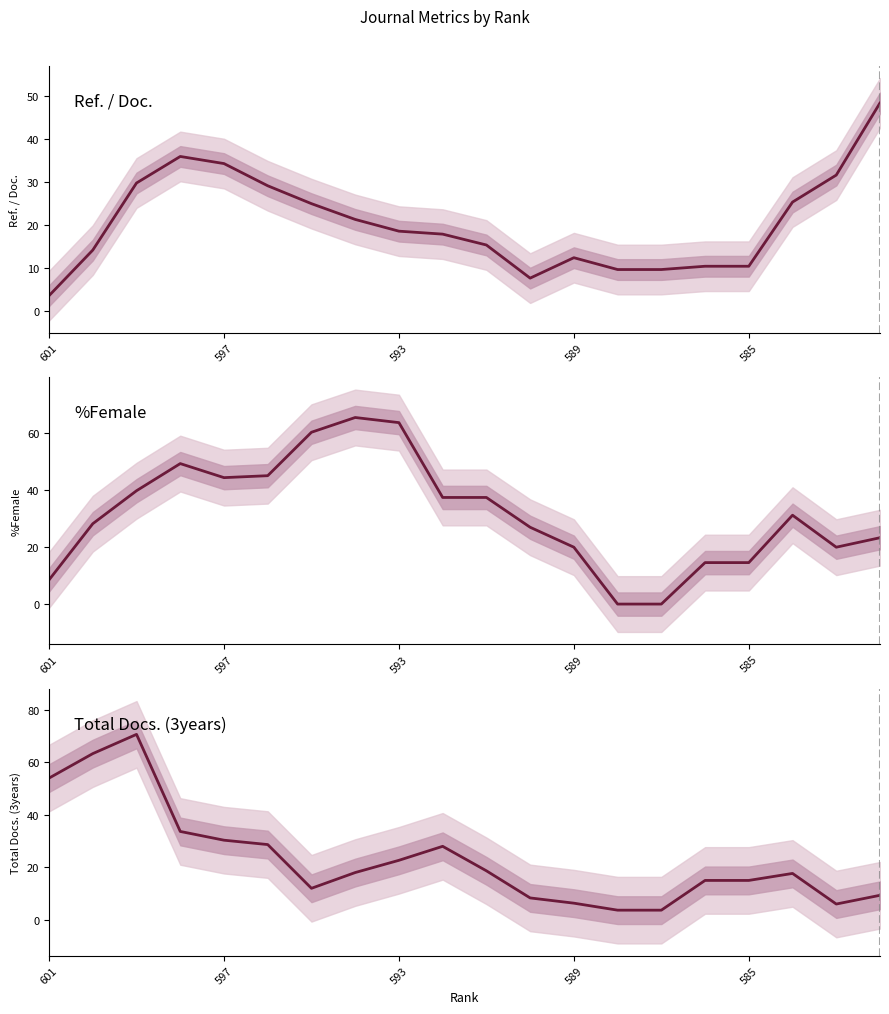

True or false: %Female has more than 0 interior local peaks.

True